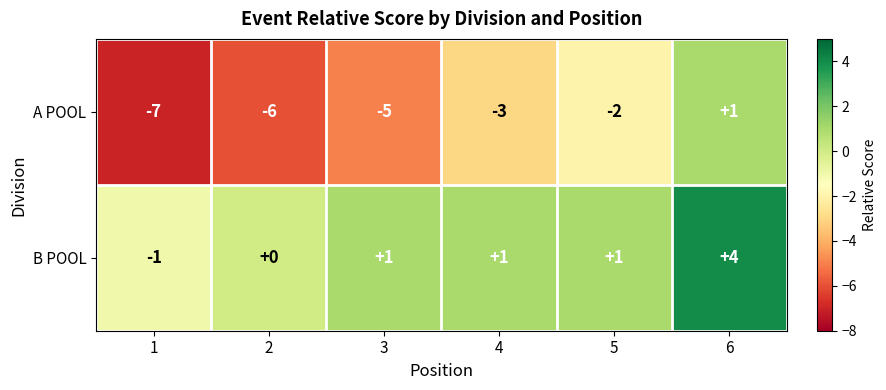

Which series changed the most between 2 and 4?

A POOL